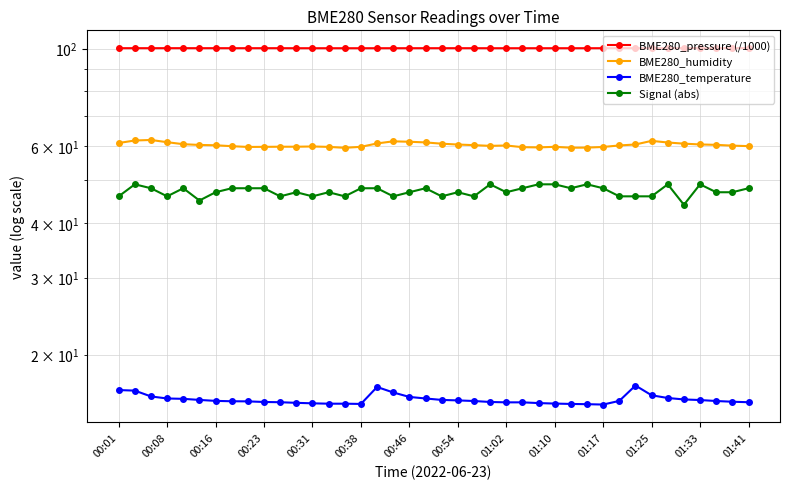

At how many categories does at least one series exceed 80?

40